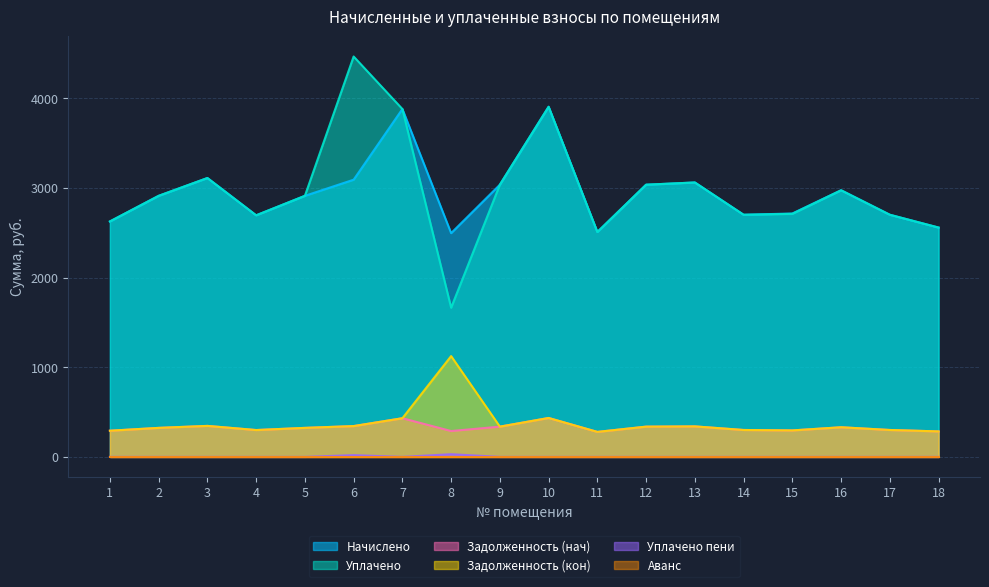

What is the value of the Начислено point at the 12th from the left?

3036.7